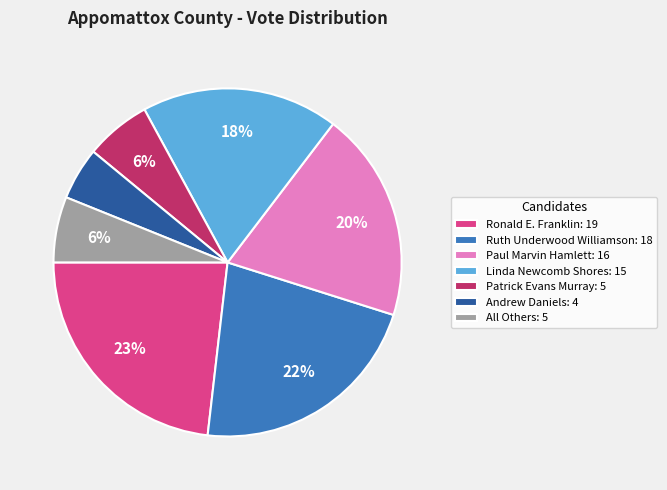

Which slice is the smallest?

Andrew Daniels